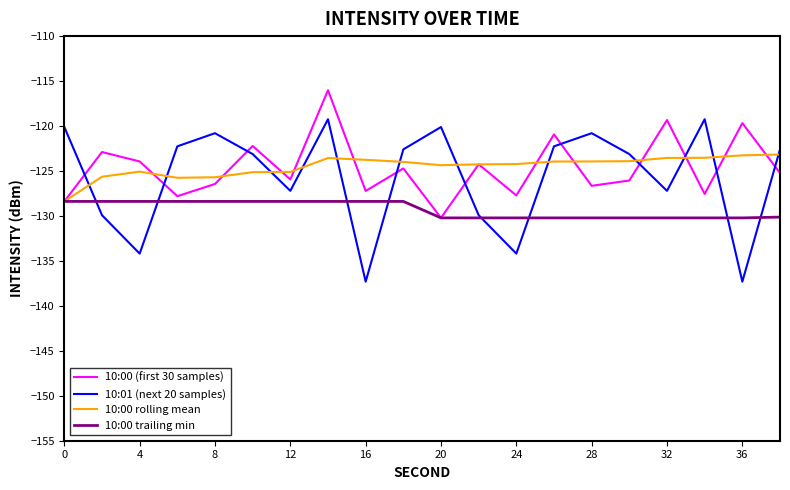

What are all the series names shown in the legend?

10:00 (first 30 samples), 10:01 (next 20 samples), 10:00 rolling mean, 10:00 trailing min